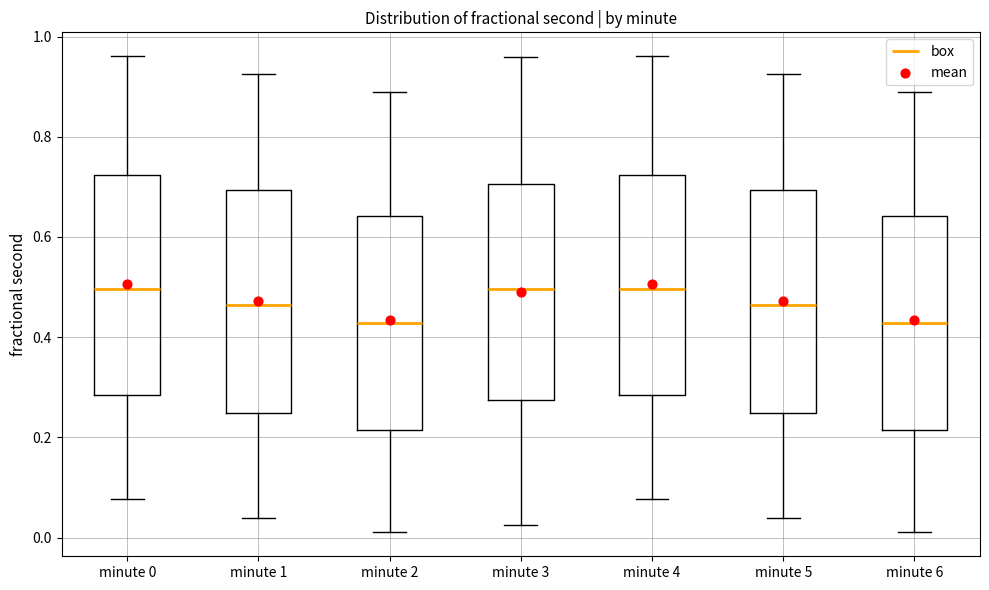

Reading left to right, read every box against the y-axis: the position of its median line, the range the box covers, and the ends of its whiskers. The values are not printed on the chart, so give them approximately, as read against the axis.

minute 0: median 0.50, box 0.28 to 0.72, whiskers 0.08 to 0.96
minute 1: median 0.46, box 0.24 to 0.70, whiskers 0.04 to 0.92
minute 2: median 0.42, box 0.22 to 0.64, whiskers 0.02 to 0.88
minute 3: median 0.50, box 0.28 to 0.70, whiskers 0.02 to 0.96
minute 4: median 0.50, box 0.28 to 0.72, whiskers 0.08 to 0.96
minute 5: median 0.46, box 0.24 to 0.70, whiskers 0.04 to 0.92
minute 6: median 0.42, box 0.22 to 0.64, whiskers 0.02 to 0.88